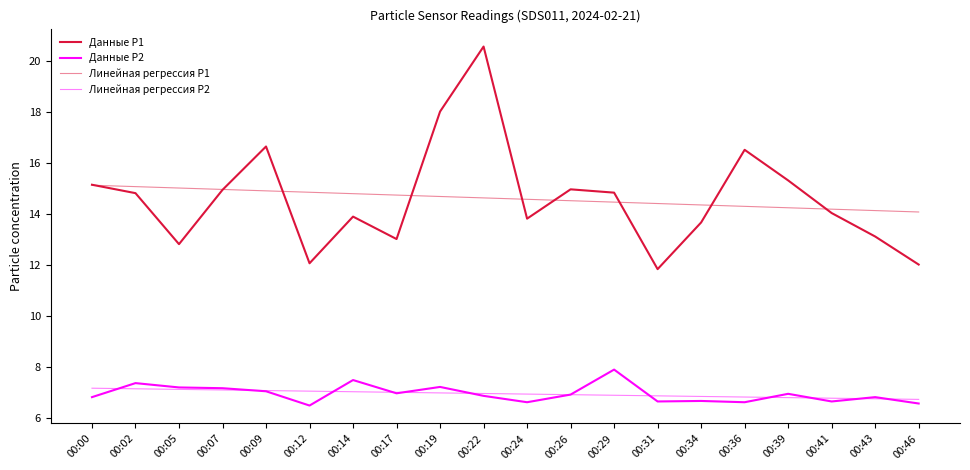

True or false: Данные P1 has a value of 20.6 at 00:22.

True